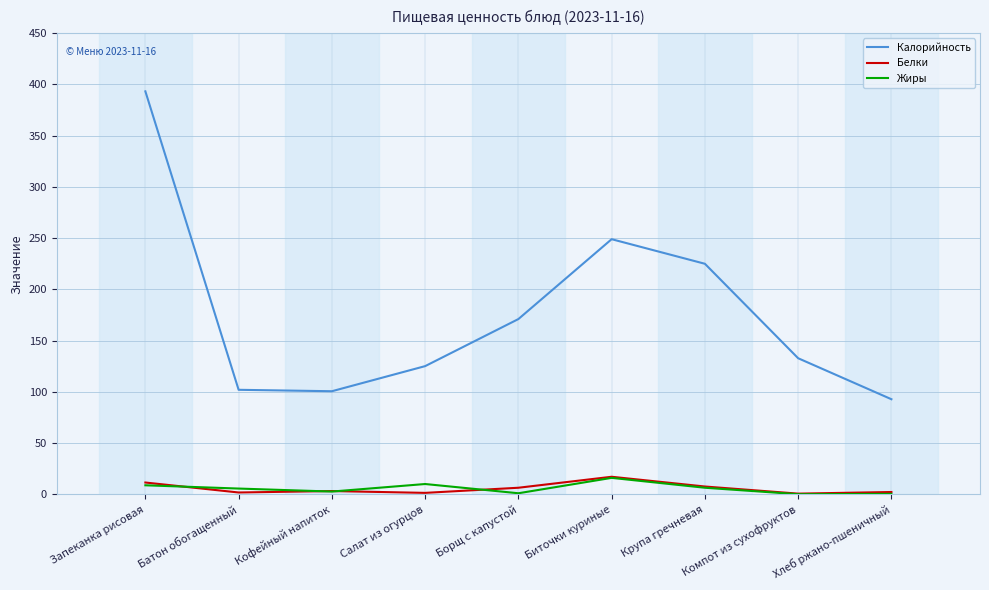

At how many categories does at least one series exceed 361?

1